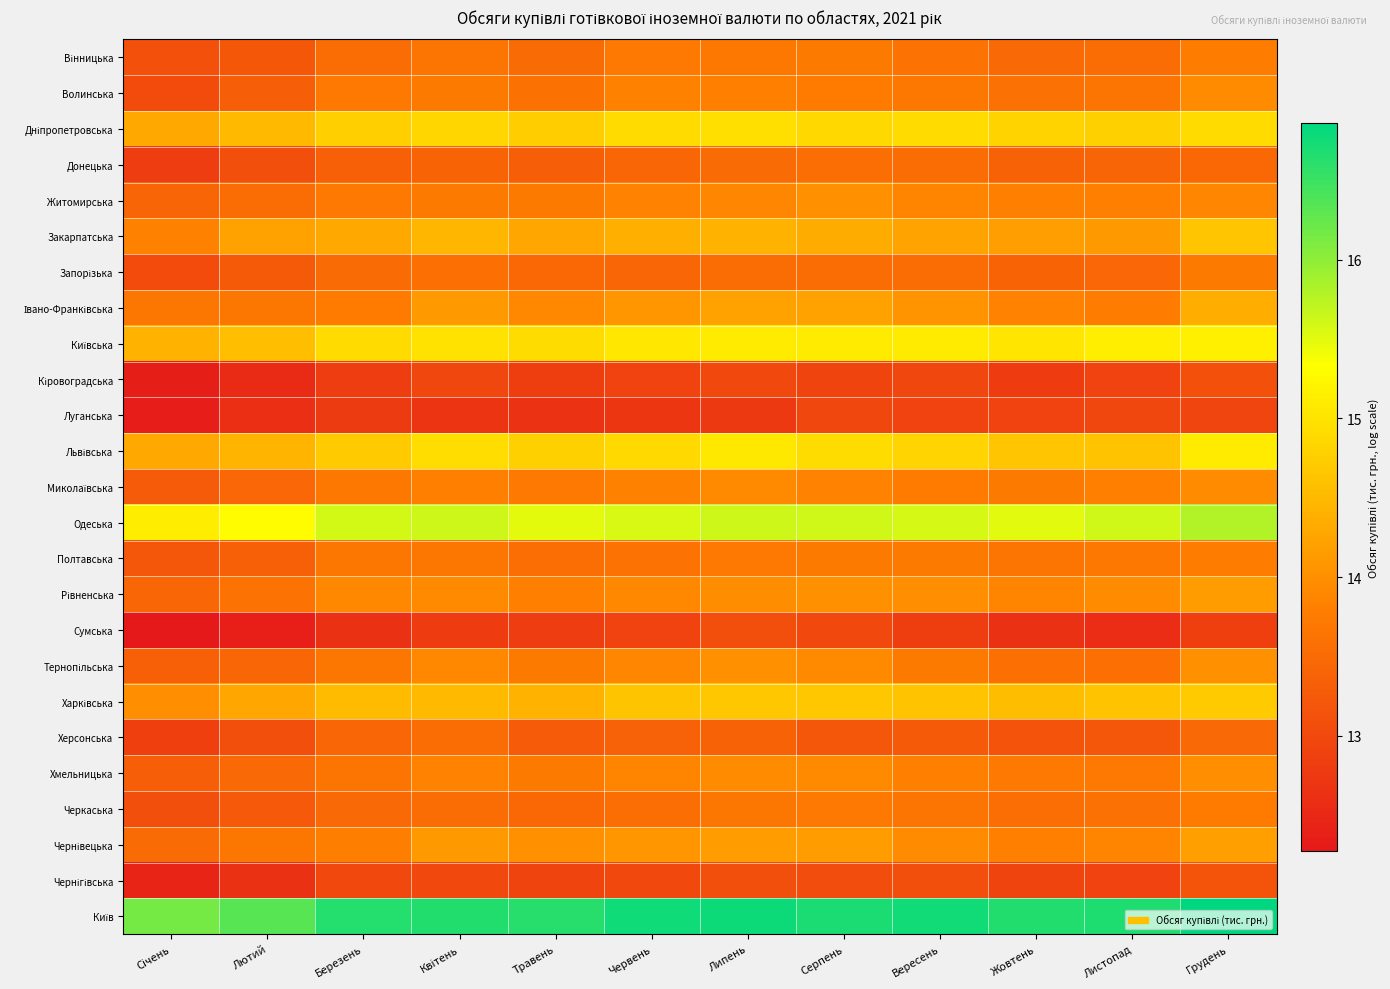

Rank the series at Вересень from lowest to highest value.

Сумська, Луганська, Кіровоградська, Чернігівська, Херсонська, Донецька, Запорізька, Вінницька, Черкаська, Волинська, Полтавська, Тернопільська, Миколаївська, Хмельницька, Житомирська, Чернівецька, Рівненська, Івано-Франківська, Закарпатська, Харківська, Львівська, Дніпропетровська, Київська, Одеська, Київ